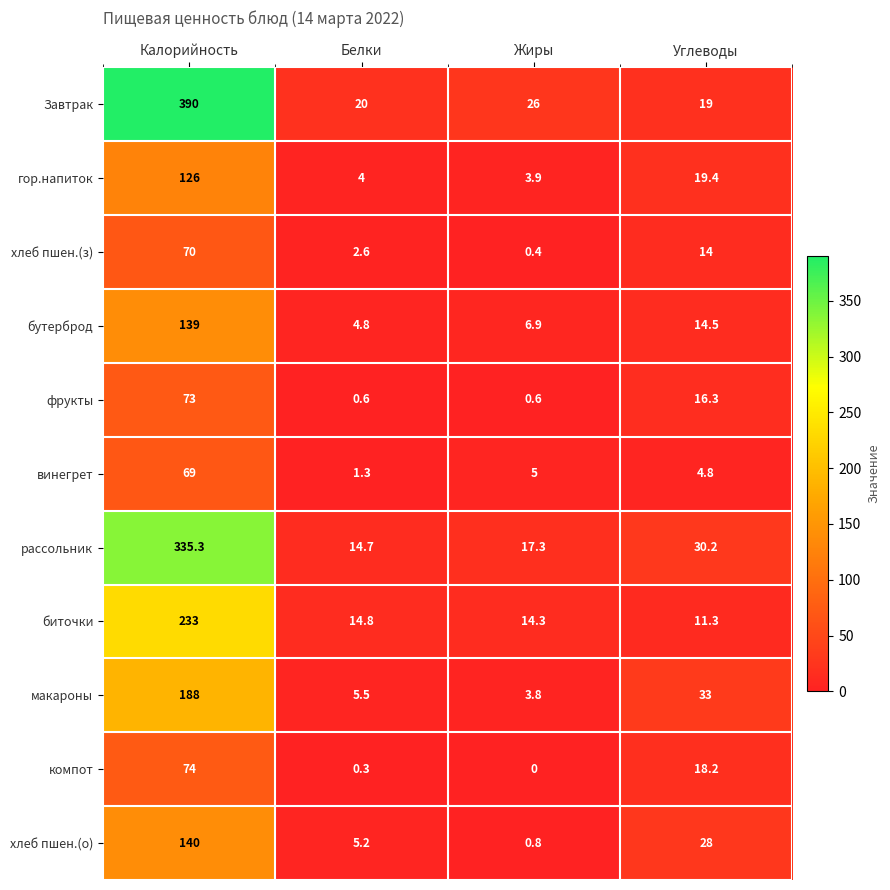

At how many categories does at least one series exceed 311?

1